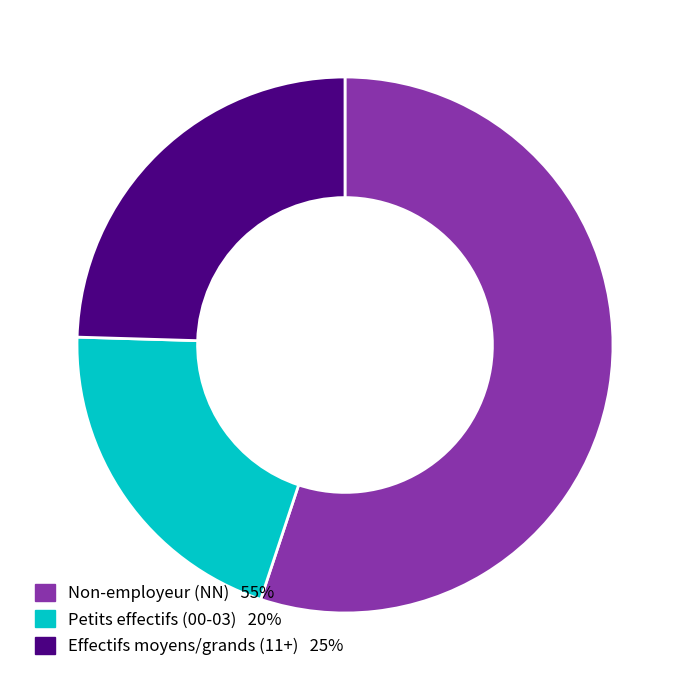

How many slices are in this pie chart?

3